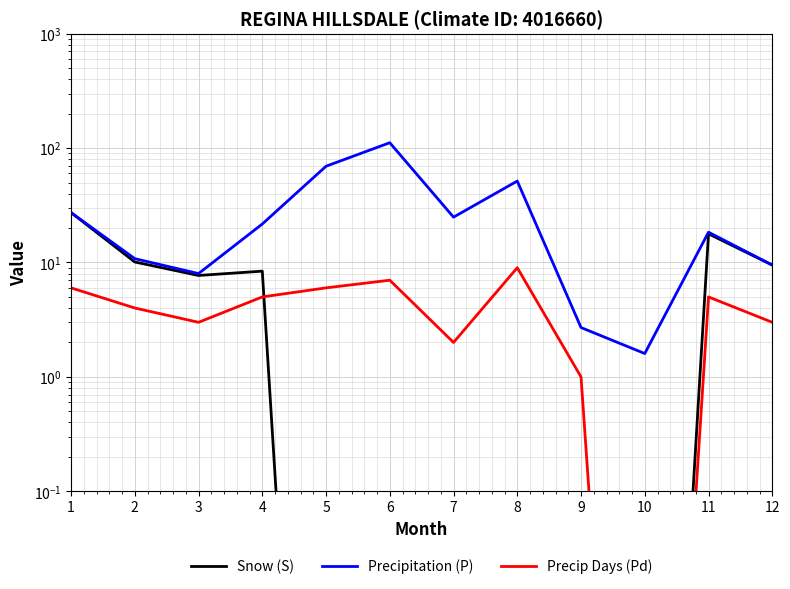

What is the sum of all Snow (S) values?

80.8